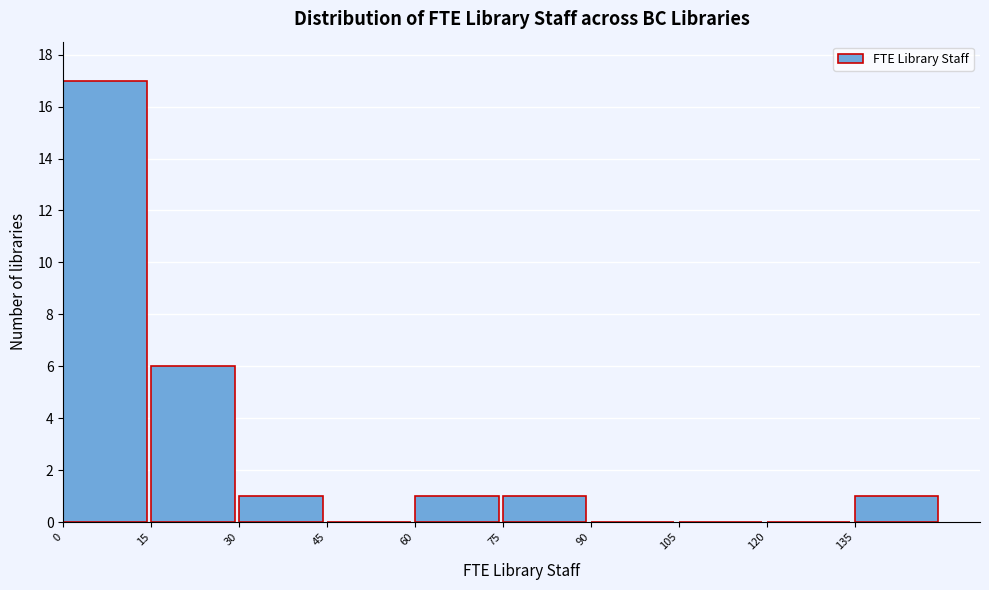

Reading left to right, list every bar in this chart as the range it spans on the x-axis followed by its height. Neither the bar edges nor the heights are printed on the chart, so give them approximately, as read against the axes.

0 to 15: 17
15 to 30: 6
30 to 45: 1
45 to 60: 0
60 to 75: 1
75 to 90: 1
90 to 105: 0
105 to 120: 0
120 to 135: 0
135 to 150: 1